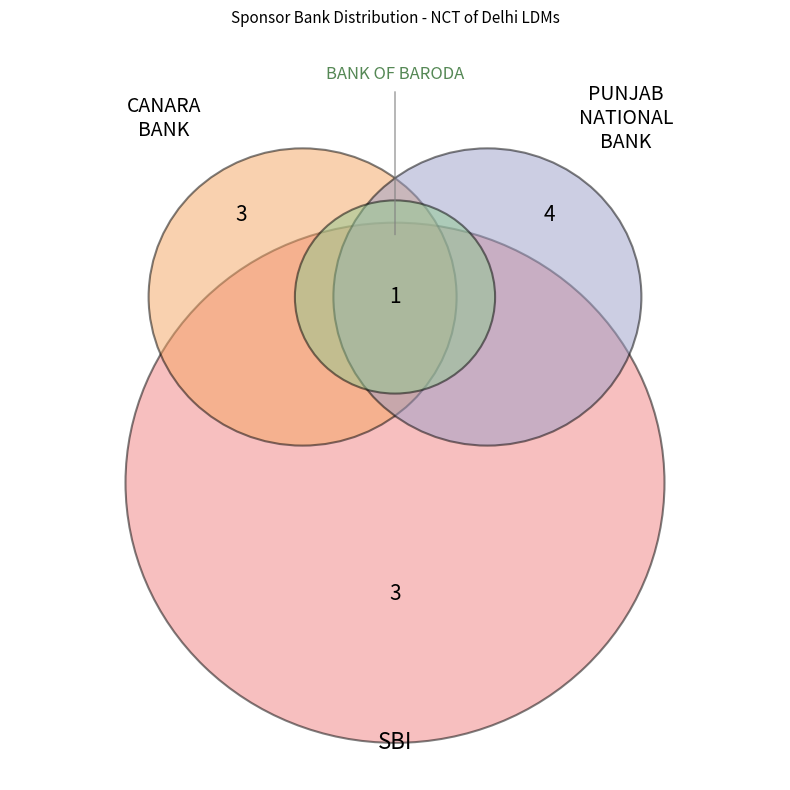

Is there any slice that represents more than half of the pie?

No